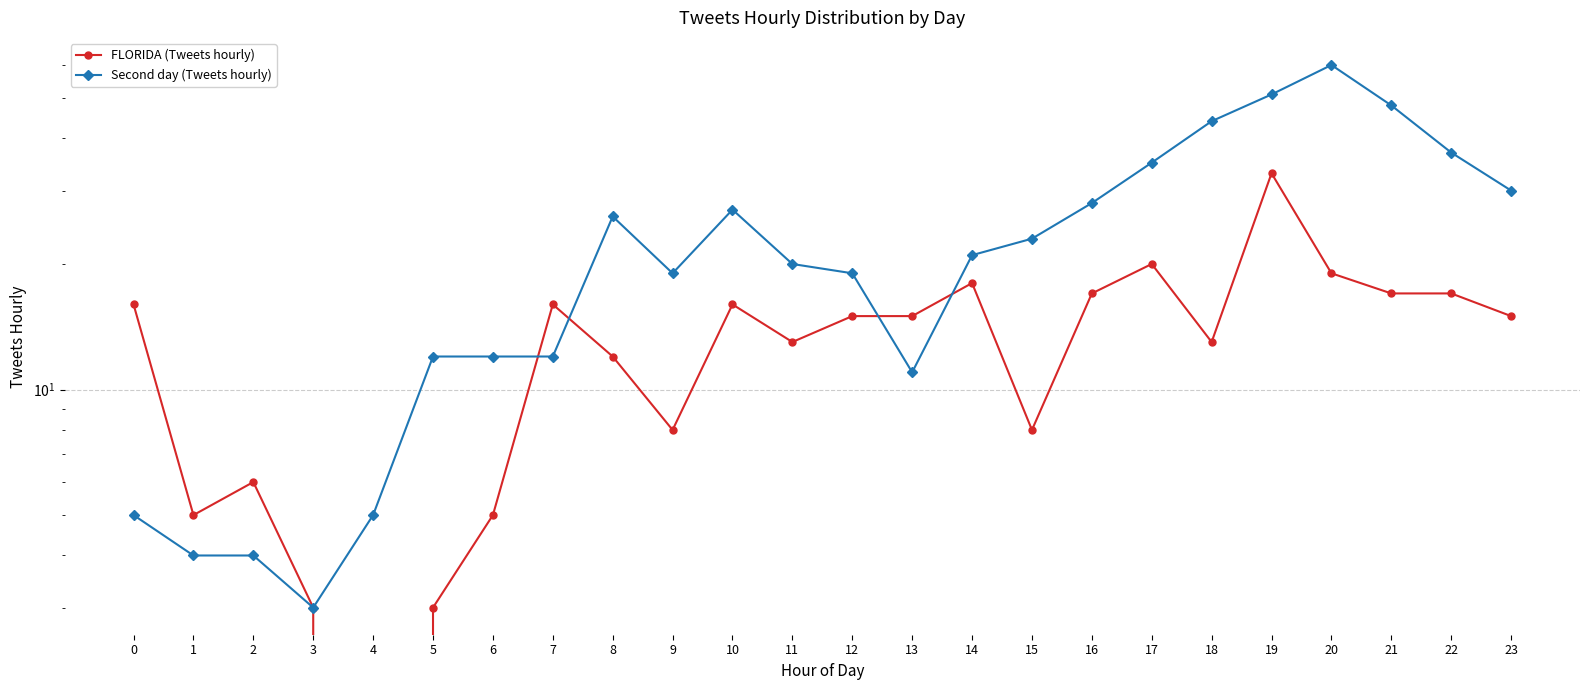

Where is the first local minimum for FLORIDA (Tweets hourly)?

1